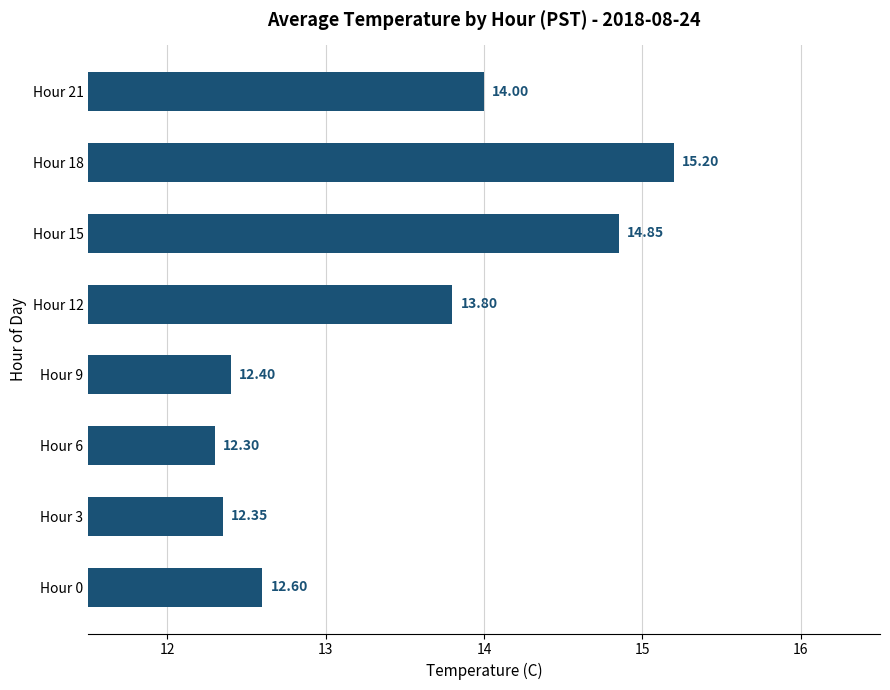

List the labels in order of value, smallest first.

Hour 6, Hour 3, Hour 9, Hour 0, Hour 12, Hour 21, Hour 15, Hour 18